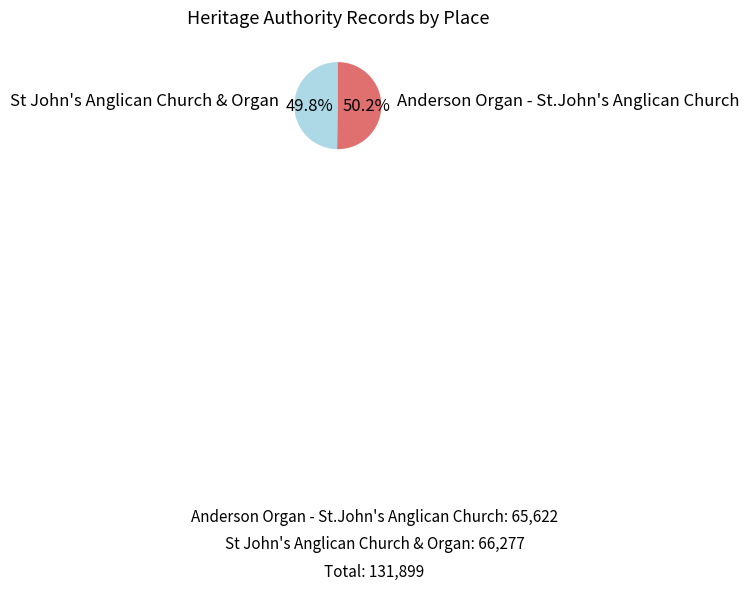

What is the ratio of the value at St John's Anglican Church & Organ to the value at Anderson Organ - St.John's Anglican Church?

1.0